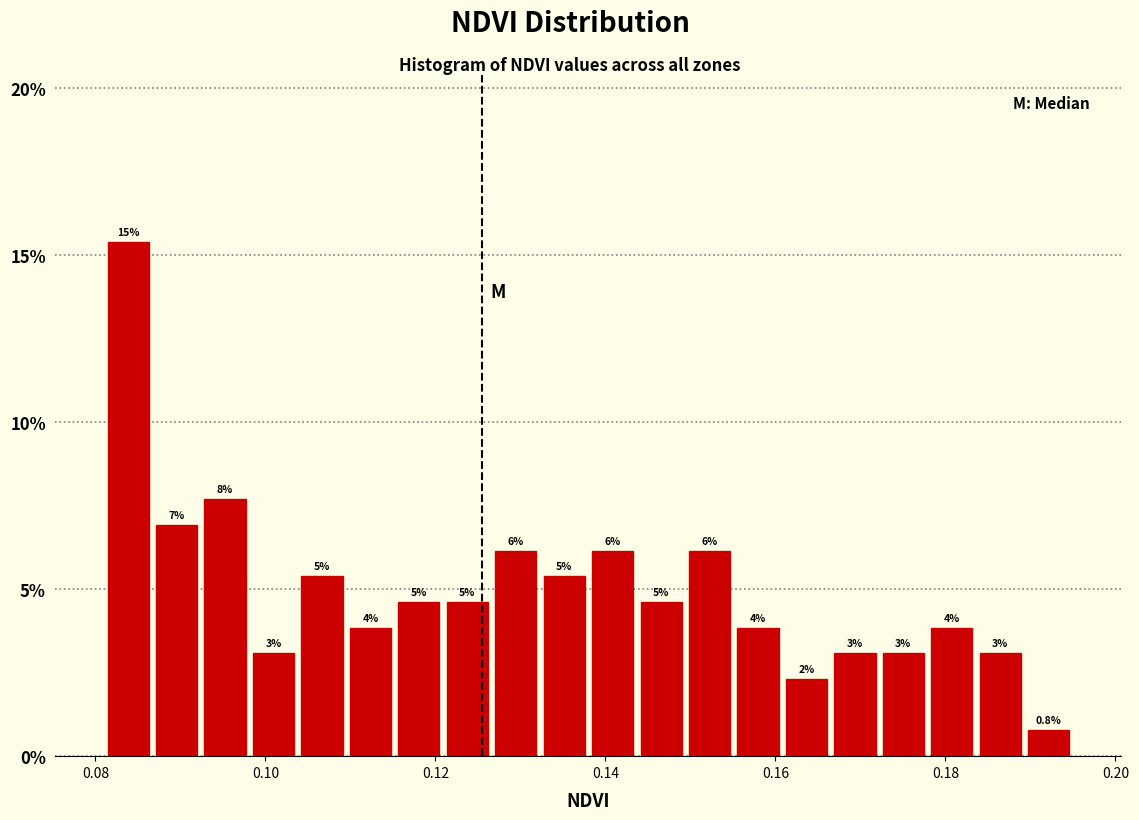

Read against the x-axis, roughly where is the centre of the tallest bar?

0.084